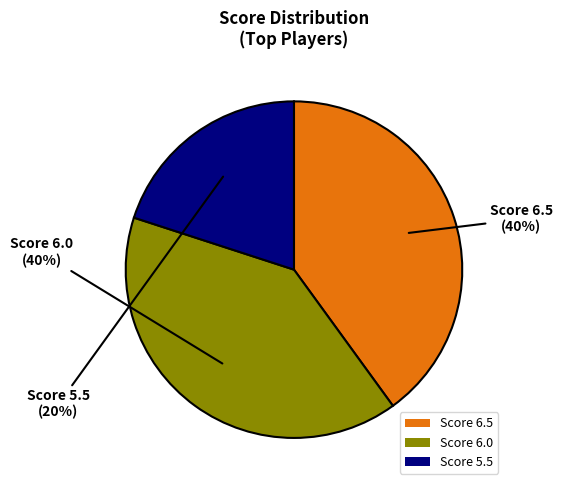

Do Score 6.5 and Score 6.0 together represent more than half of the pie?

Yes